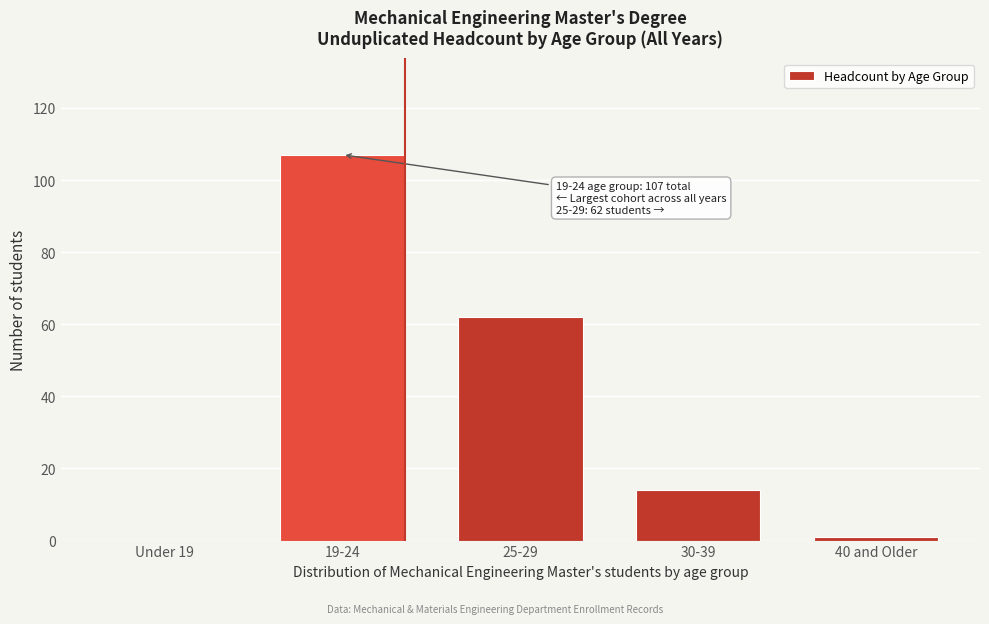

Reading left to right, what are all the values shown in this chart?

Under 19=0	19-24=107	25-29=62	30-39=14	40 and Older=1